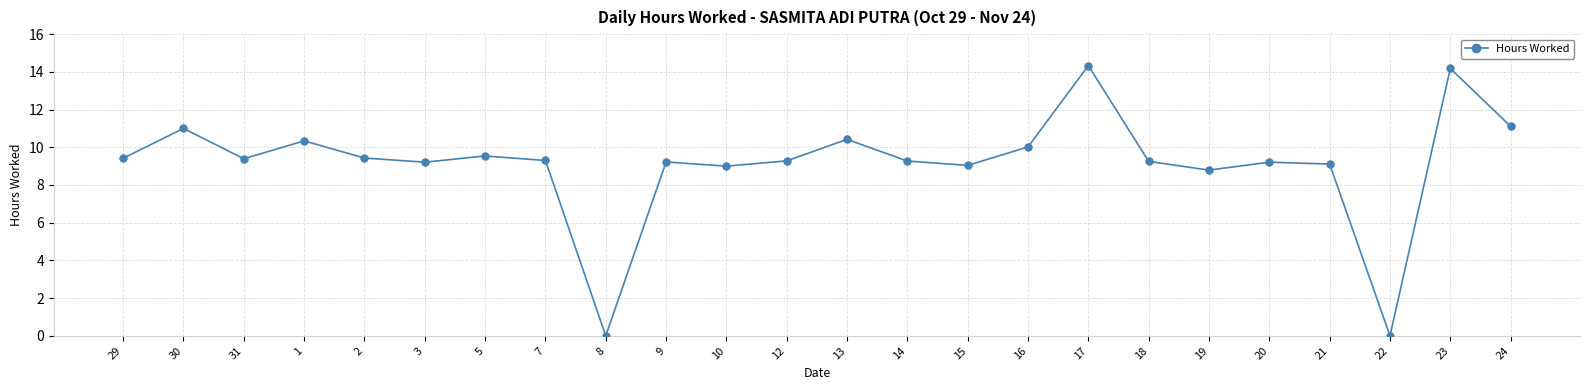

What is the change in value from 31 to 23?

+4.8